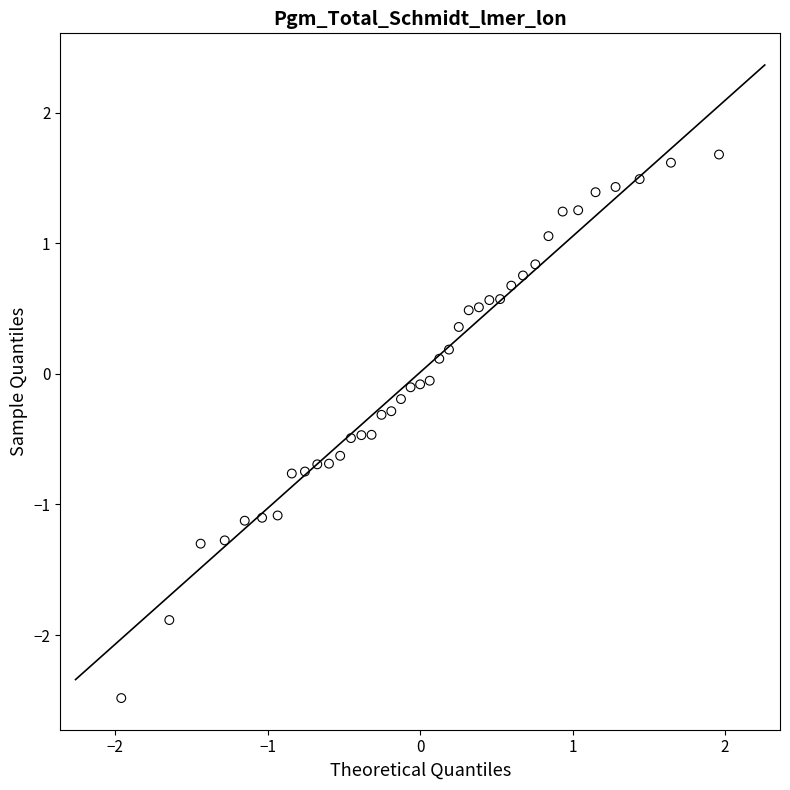

What is the range of X values (max minus min)?

3.9